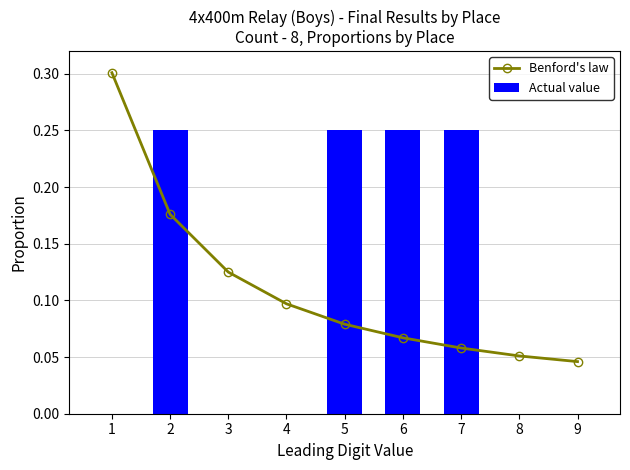

Does the chart contain stacked bars?

No